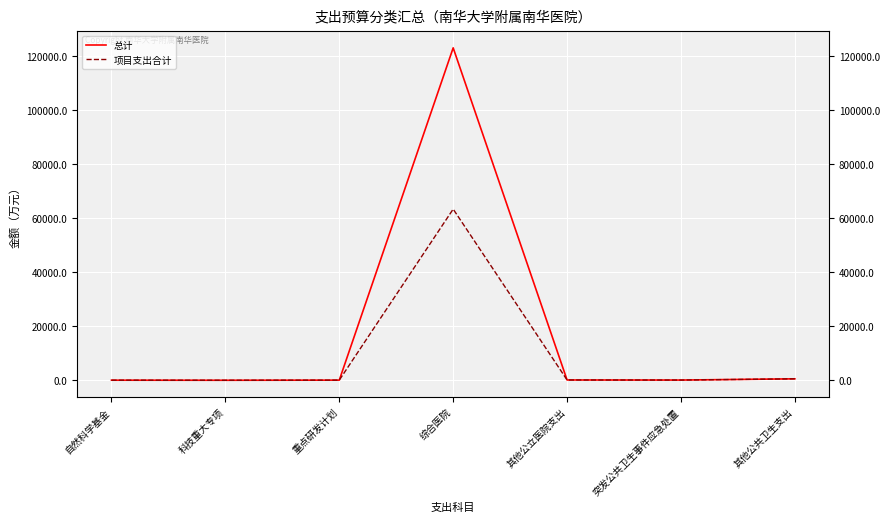

What is the difference between the second highest and second lowest values in the 总计 series?

505.1